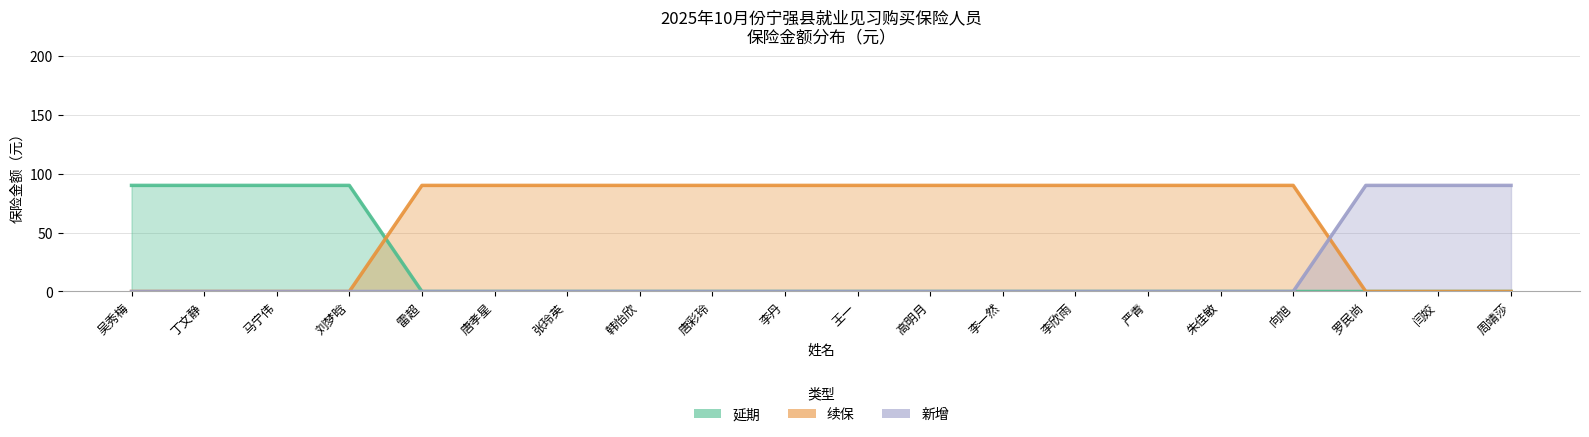

True or false: 新增 and 续保 cross at least once.

True